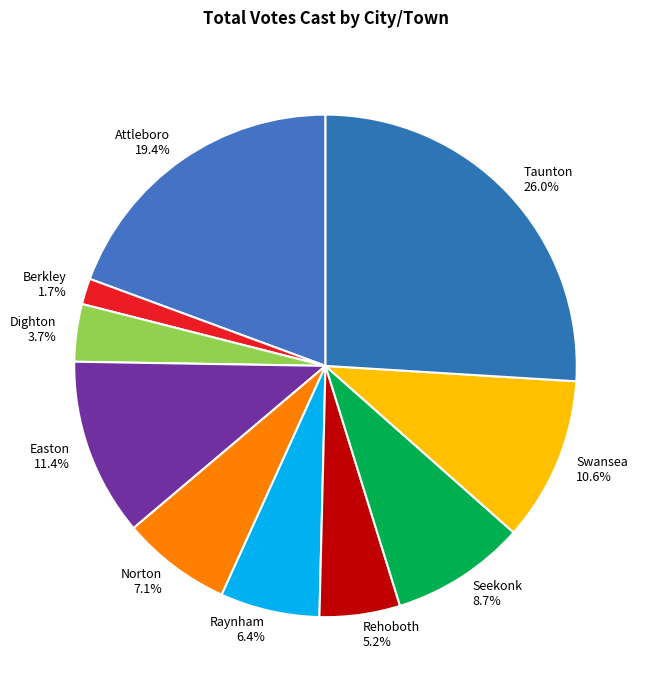

What percentage do Easton and Dighton together represent?

15.1%